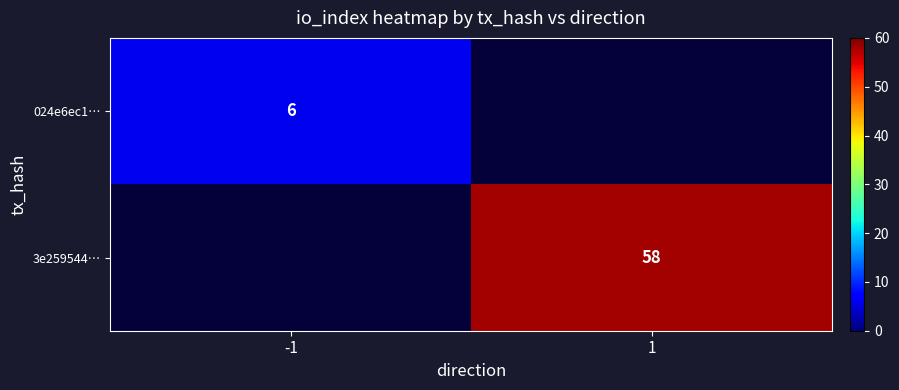

True or false: 3e259544… has a value of 23.7 at 1.

False